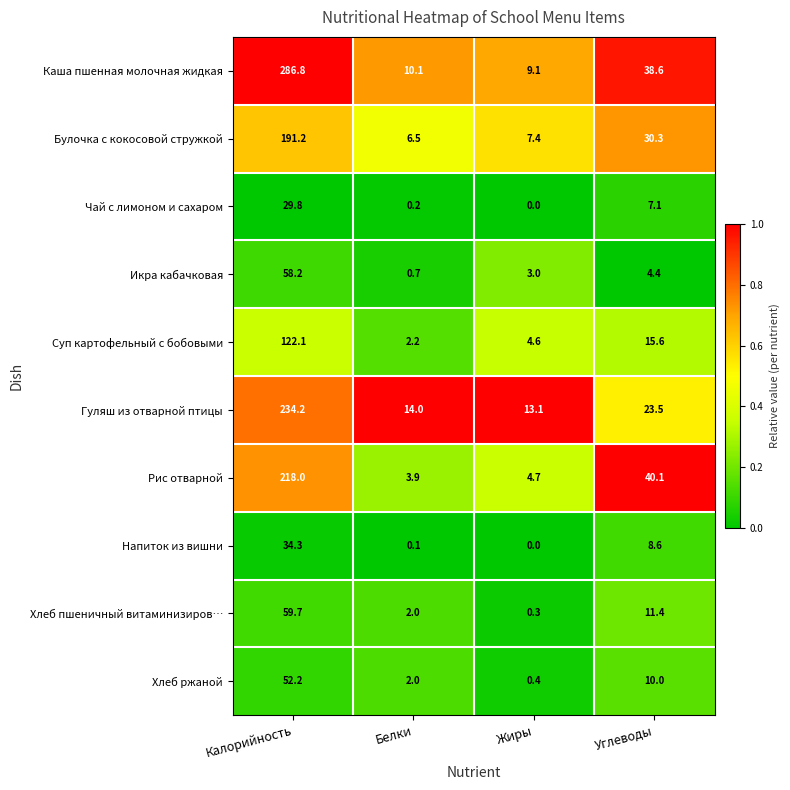

What is the difference between the maximum and second lowest values in the Икра кабачковая series?

55.2